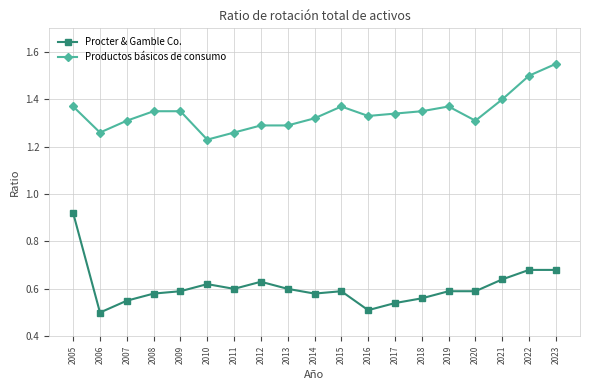

Where is the first local minimum for Productos básicos de consumo?

2006